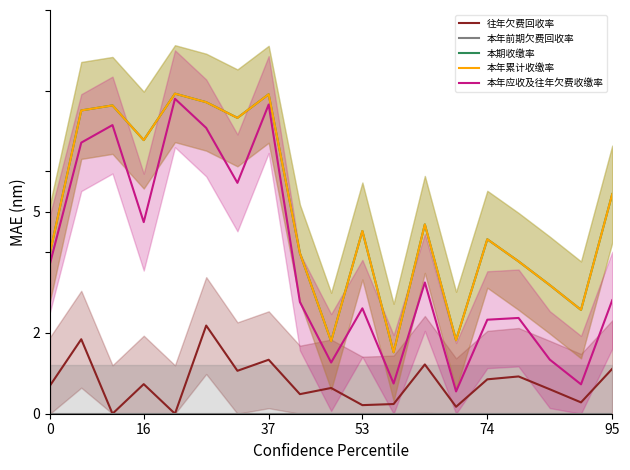

What is the total value across all series at 37?

24.8